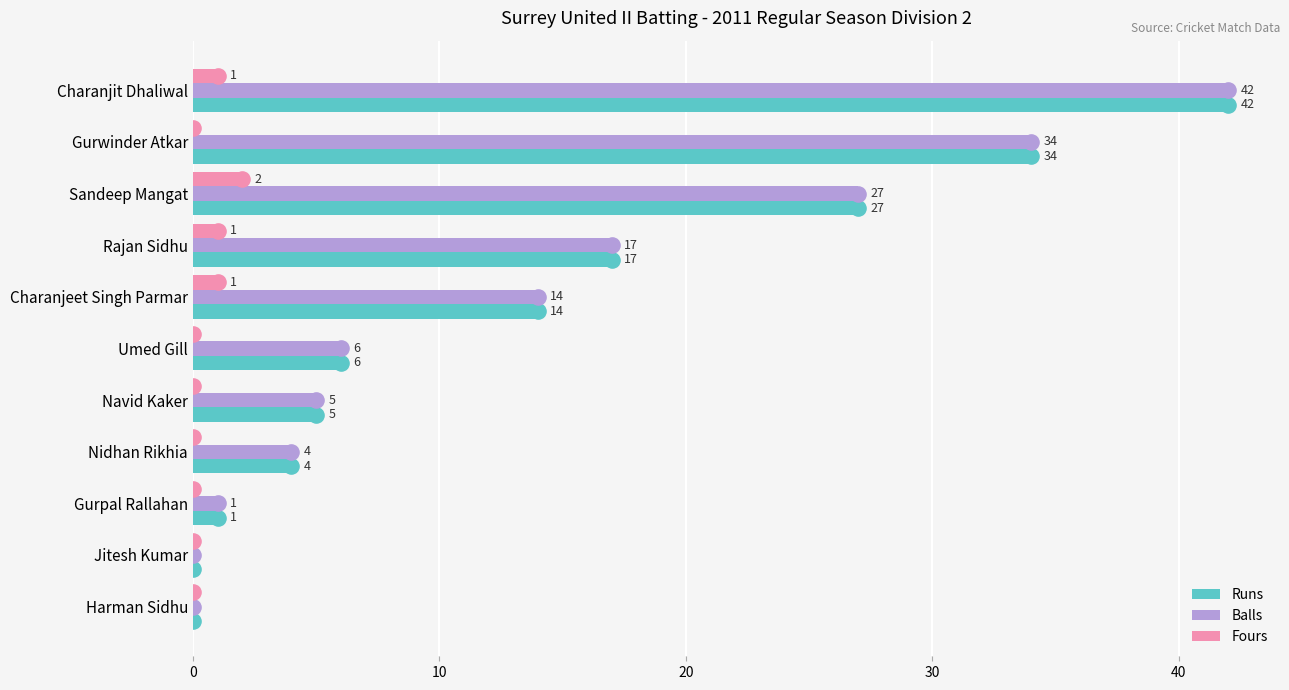

Which series has the largest Y range (max minus min)?

Runs